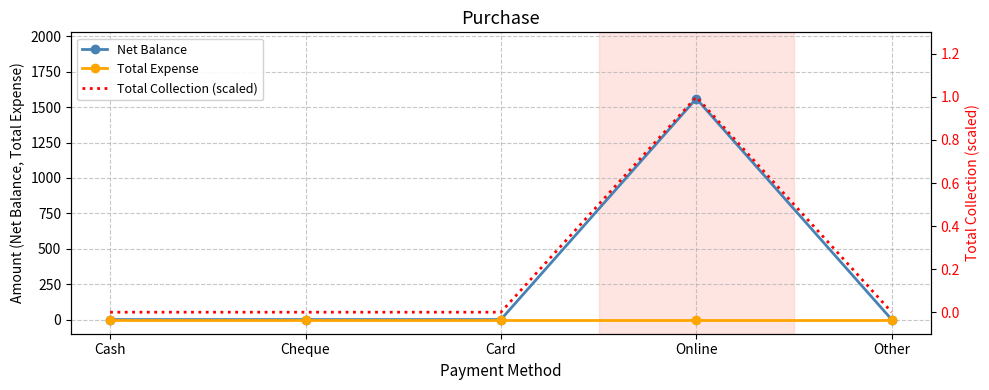

What are all the series names shown in the legend?

Net Balance, Total Expense, Total Collection (scaled)